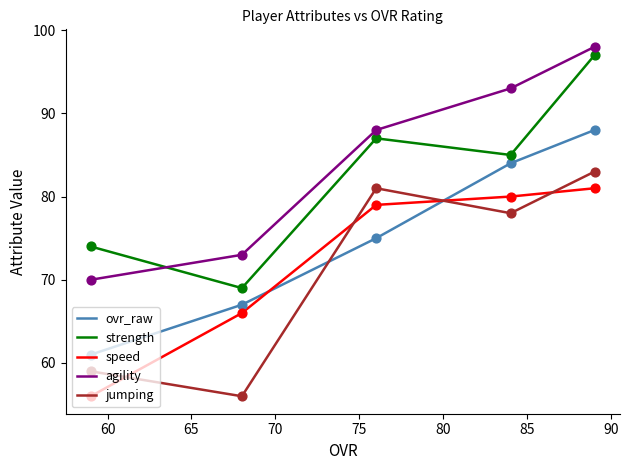

Which series has the largest total across all categories?

agility